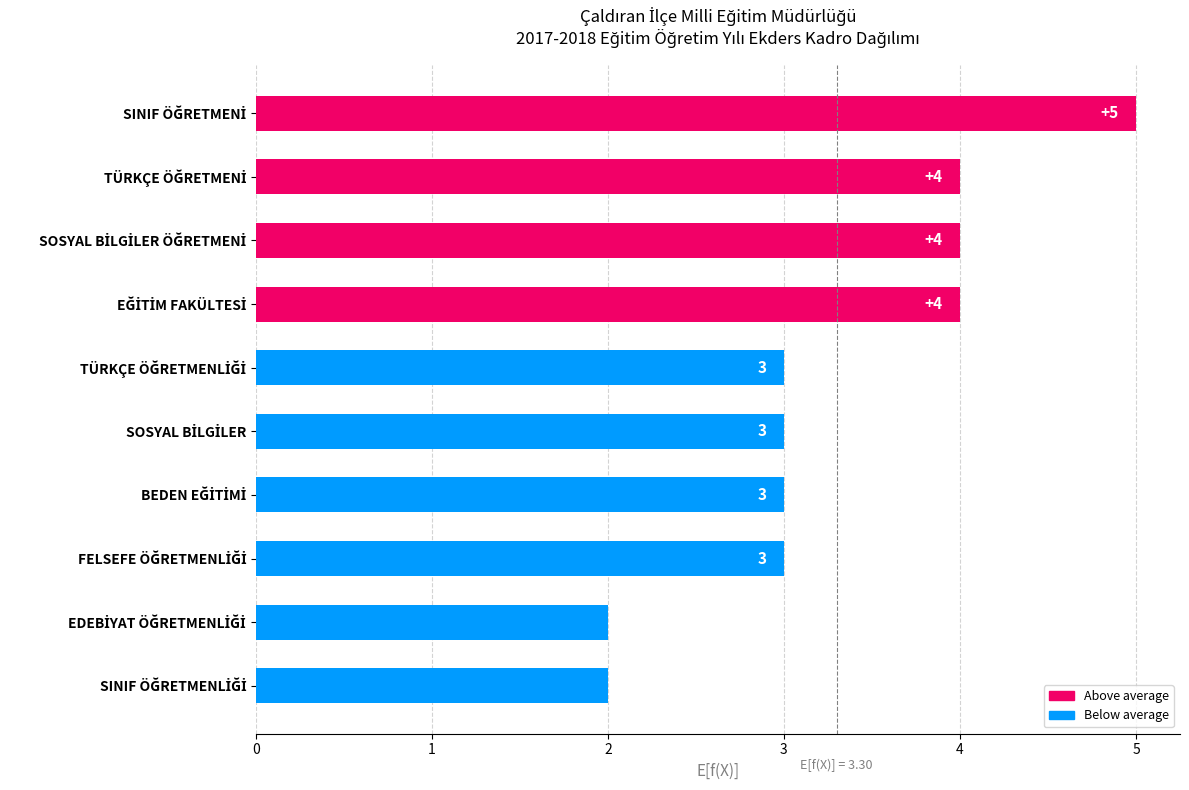

What is the difference between the maximum and second lowest values?

3